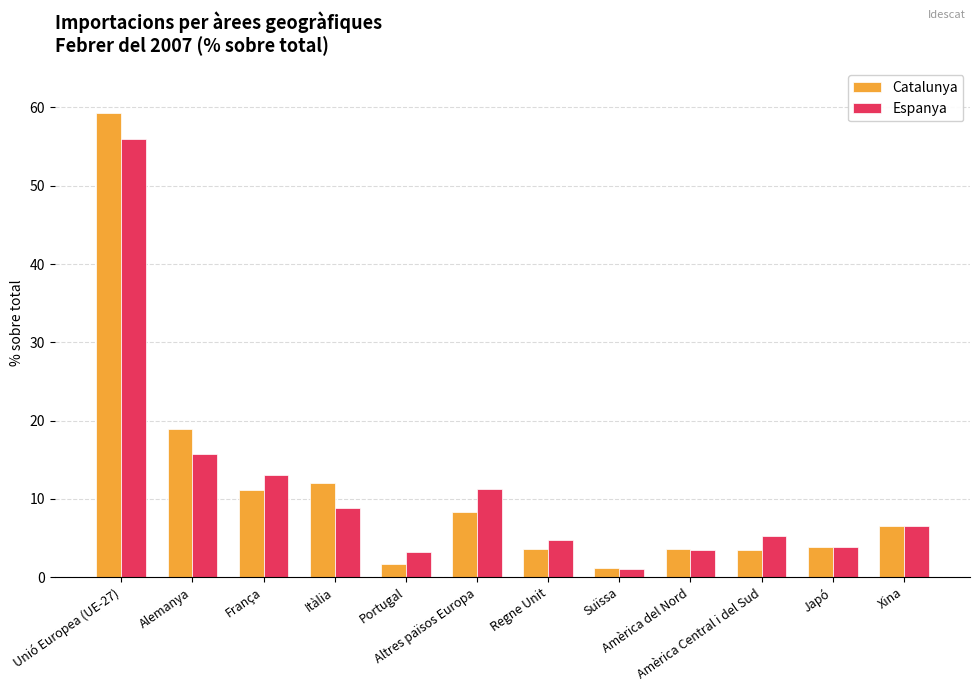

List the series in order of their peak value, highest first.

Catalunya, Espanya